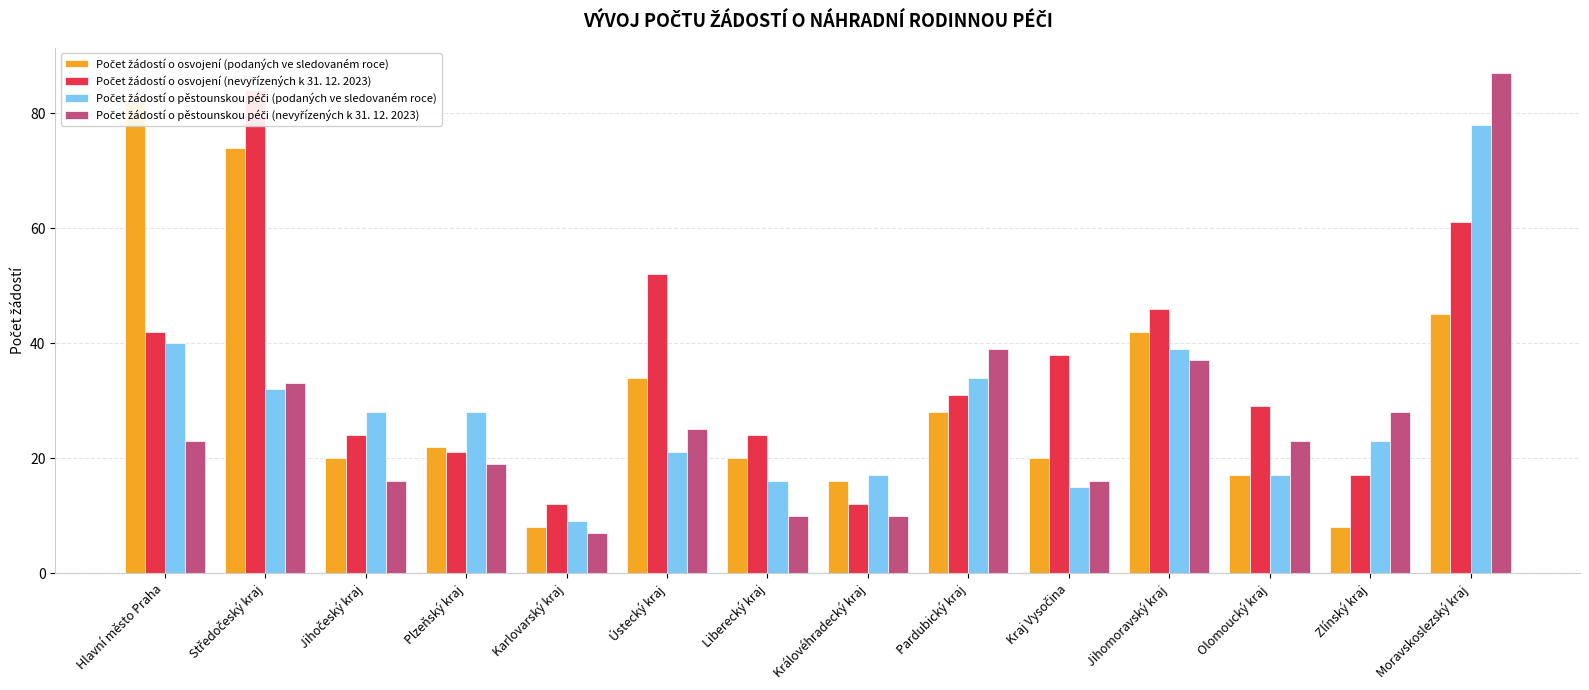

Reading left to right, list all the values displayed in this chart.

Počet žádostí o osvojení (podaných ve sledovaném roce): Hlavní město Praha=82	Středočeský kraj=74	Jihočeský kraj=20	Plzeňský kraj=22	Karlovarský kraj=8	Ústecký kraj=34	Liberecký kraj=20	Královéhradecký kraj=16	Pardubický kraj=28	Kraj Vysočina=20	Jihomoravský kraj=42	Olomoucký kraj=17	Zlínský kraj=8	Moravskoslezský kraj=45
Počet žádostí o osvojení (nevyřízených k 31. 12. 2023): Hlavní město Praha=42	Středočeský kraj=84	Jihočeský kraj=24	Plzeňský kraj=21	Karlovarský kraj=12	Ústecký kraj=52	Liberecký kraj=24	Královéhradecký kraj=12	Pardubický kraj=31	Kraj Vysočina=38	Jihomoravský kraj=46	Olomoucký kraj=29	Zlínský kraj=17	Moravskoslezský kraj=61
Počet žádostí o pěstounskou péči (podaných ve sledovaném roce): Hlavní město Praha=40	Středočeský kraj=32	Jihočeský kraj=28	Plzeňský kraj=28	Karlovarský kraj=9	Ústecký kraj=21	Liberecký kraj=16	Královéhradecký kraj=17	Pardubický kraj=34	Kraj Vysočina=15	Jihomoravský kraj=39	Olomoucký kraj=17	Zlínský kraj=23	Moravskoslezský kraj=78
Počet žádostí o pěstounskou péči (nevyřízených k 31. 12. 2023): Hlavní město Praha=23	Středočeský kraj=33	Jihočeský kraj=16	Plzeňský kraj=19	Karlovarský kraj=7	Ústecký kraj=25	Liberecký kraj=10	Královéhradecký kraj=10	Pardubický kraj=39	Kraj Vysočina=16	Jihomoravský kraj=37	Olomoucký kraj=23	Zlínský kraj=28	Moravskoslezský kraj=87